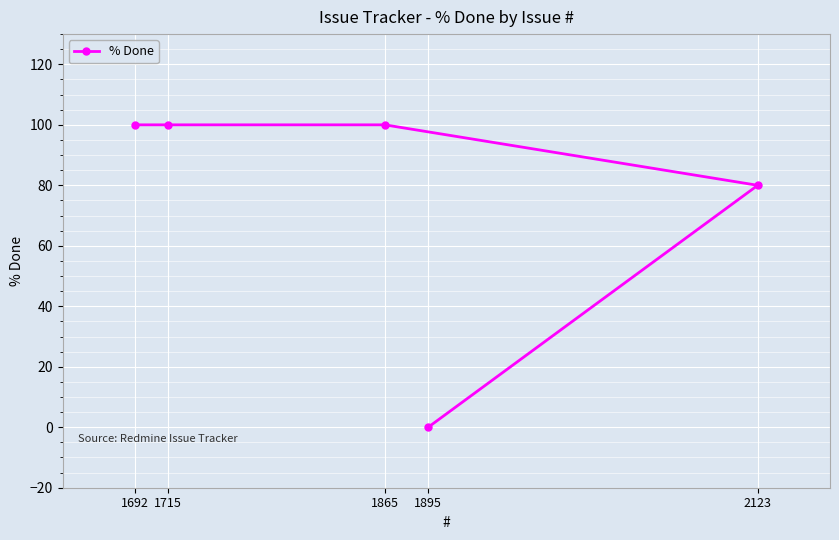

How many data points are less than 100?

2